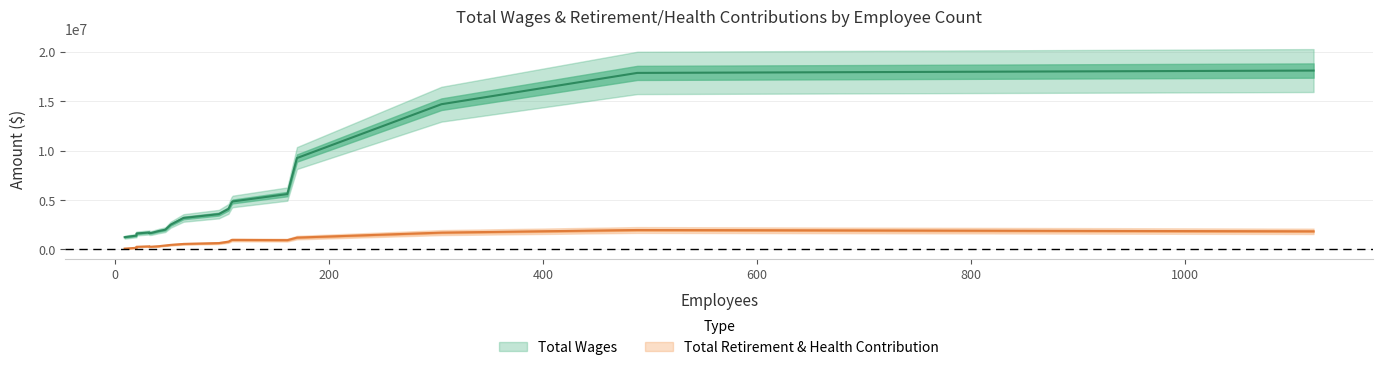

At which category does the chart reach its minimum across all series?

9